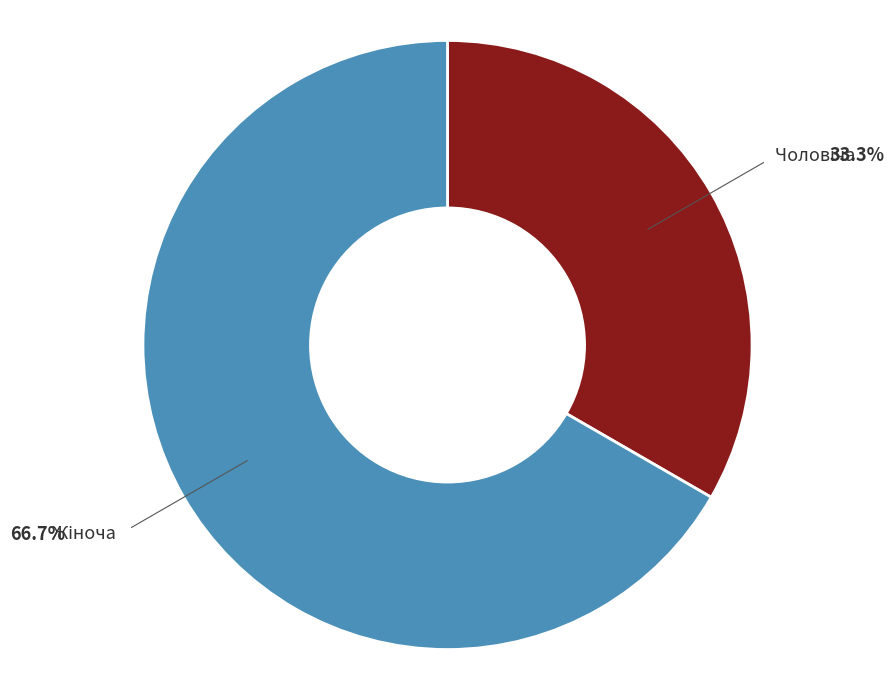

Does any single category account for the majority?

Yes